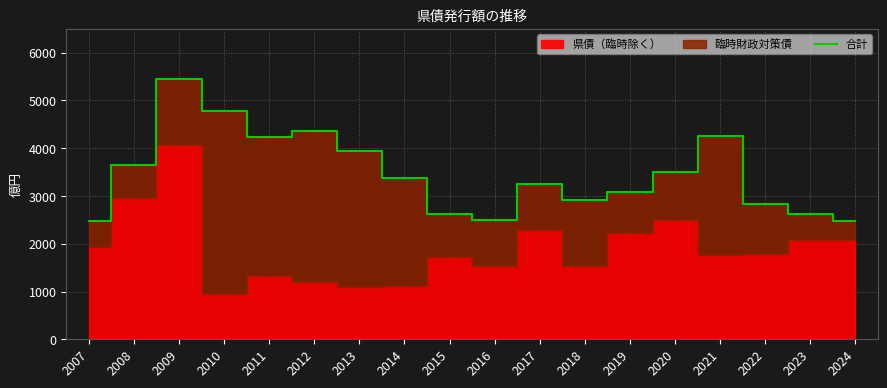

How many lines are shown in the chart?

1